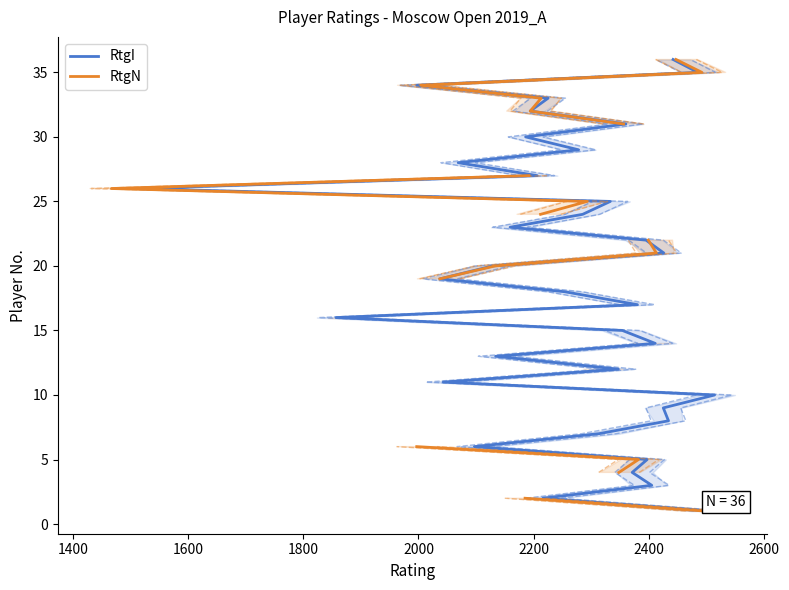

Rank the series by their maximum value, from highest to lowest.

RtgI, RtgN